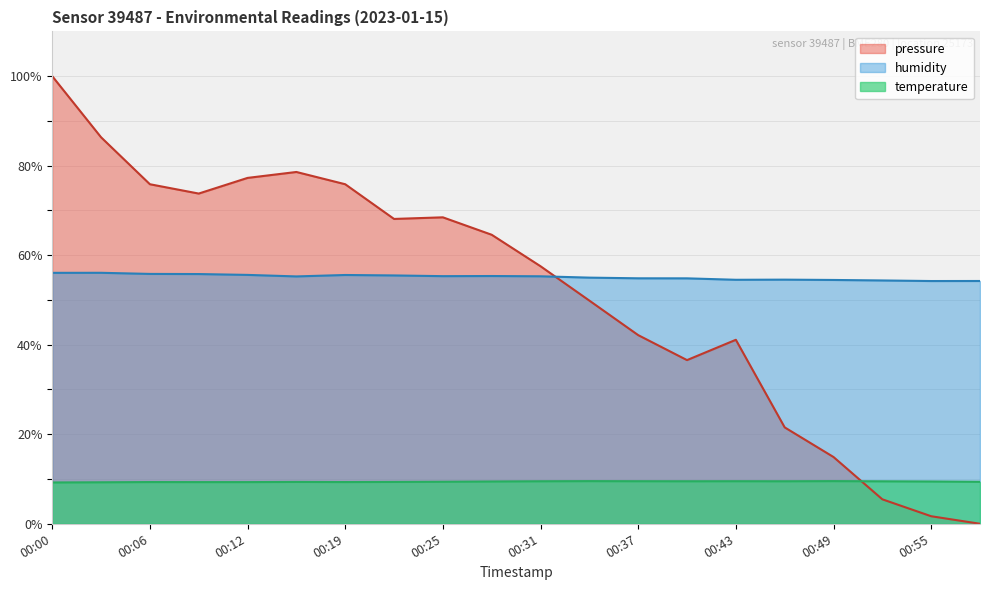

Does the chart have visible grid lines?

Yes